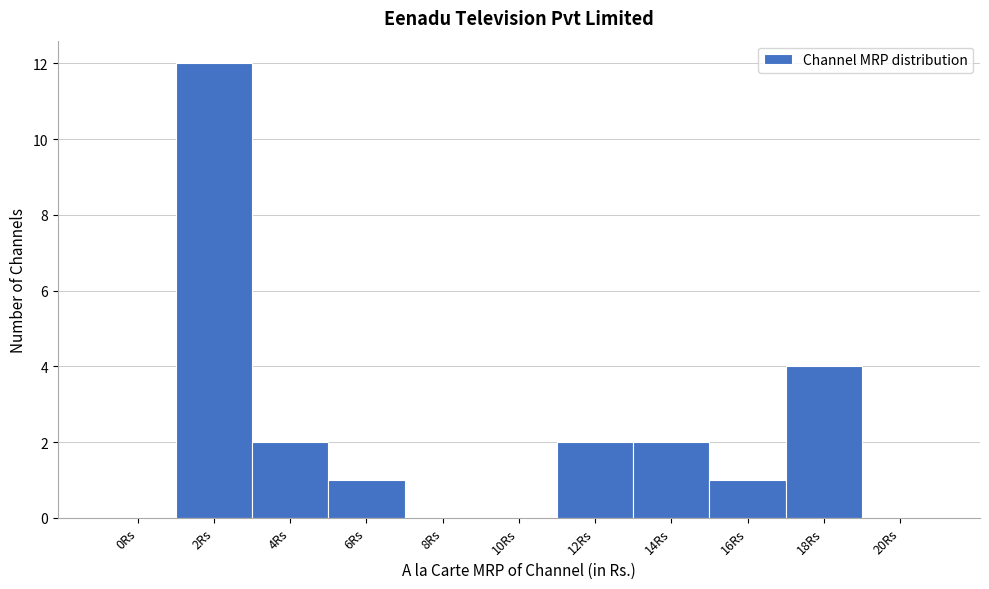

Reading right to left, transcribe all the data shown in this chart.

20Rs=0	18Rs=4	16Rs=1	14Rs=2	12Rs=2	10Rs=0	8Rs=0	6Rs=1	4Rs=2	2Rs=12	0Rs=0